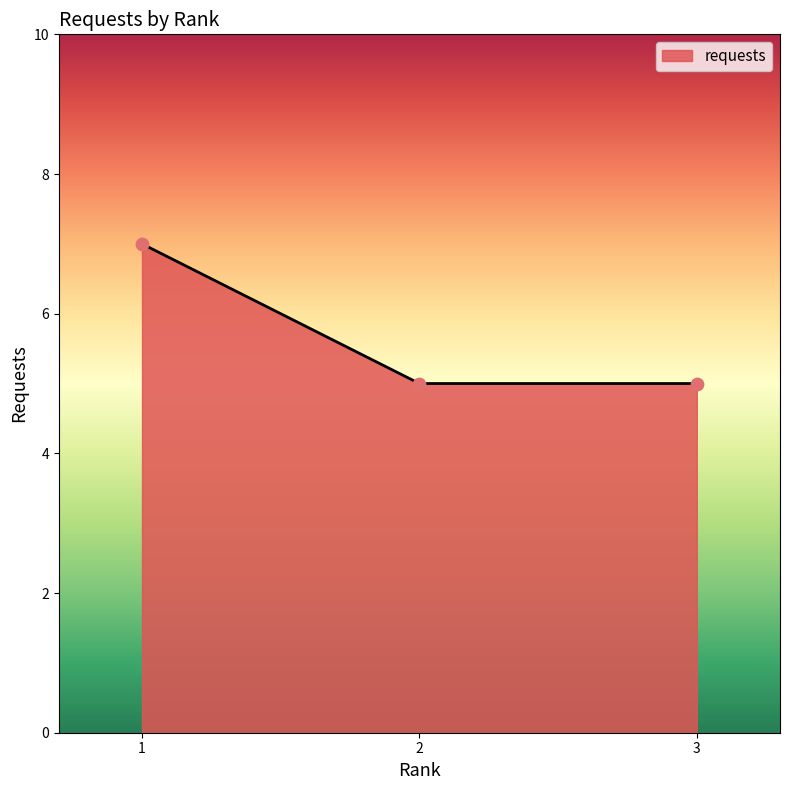

Between 3 and 1, which is larger?

1